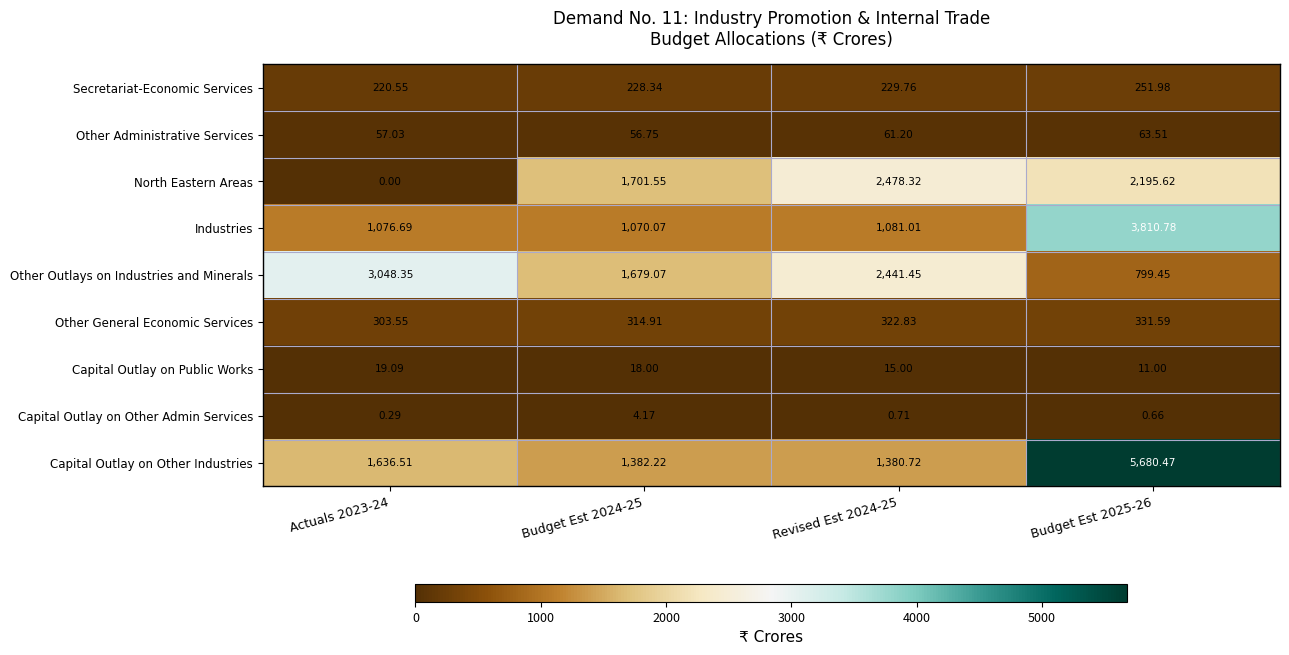

Which label corresponds to the largest value in the chart?

Budget Est 2025-26